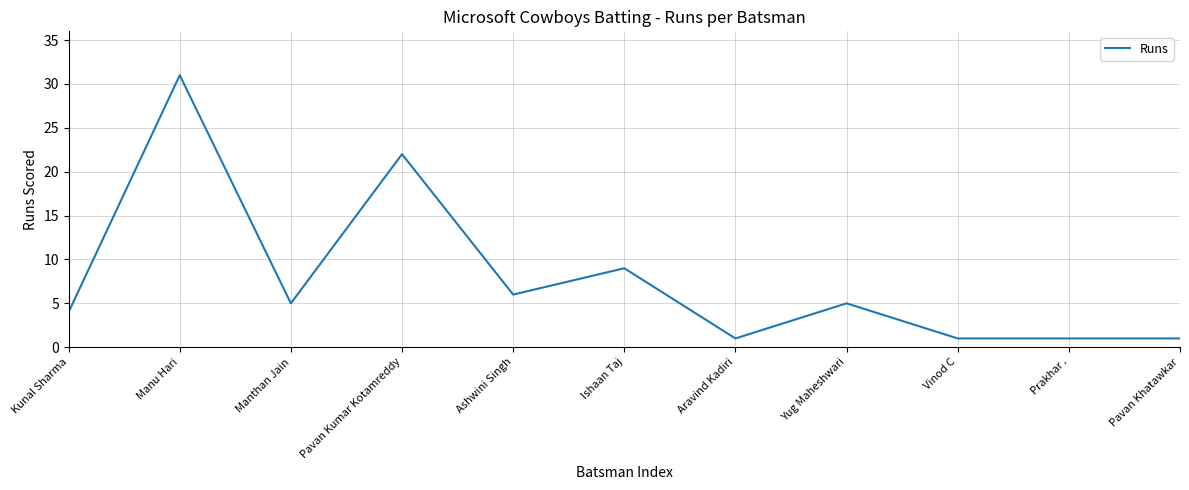

What is the greatest value displayed?

31